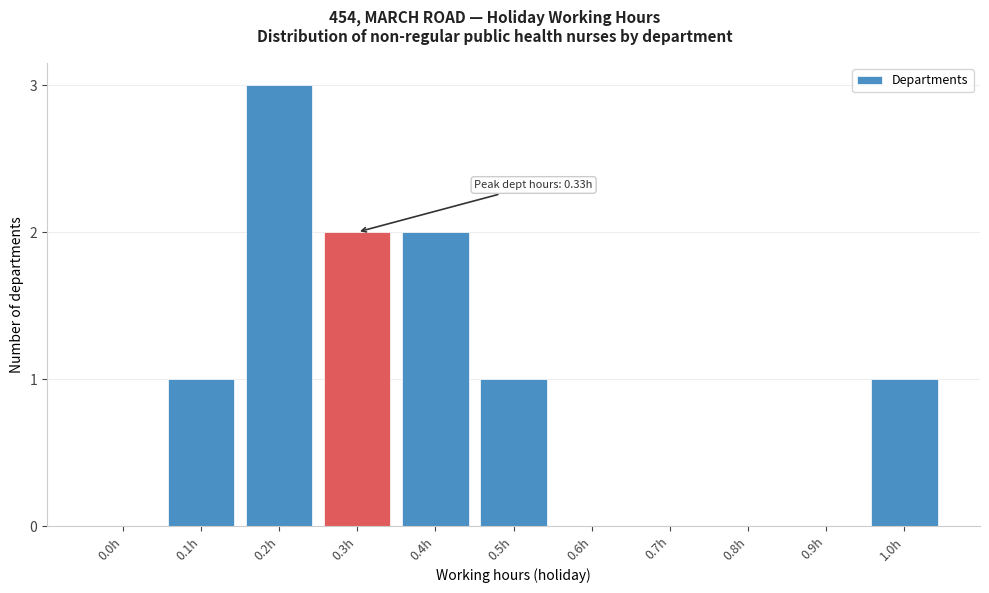

Reading left to right, list all the values displayed in this chart.

0.0h=0	0.1h=1	0.2h=3	0.3h=2	0.4h=2	0.5h=1	0.6h=0	0.7h=0	0.8h=0	0.9h=0	1.0h=1